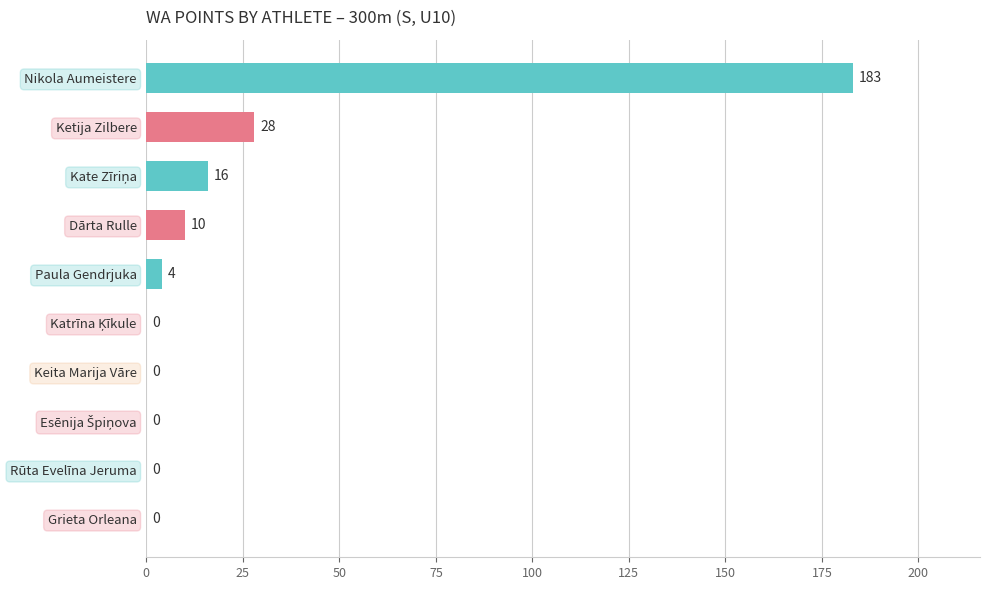

Count the number of data series in this chart.

1